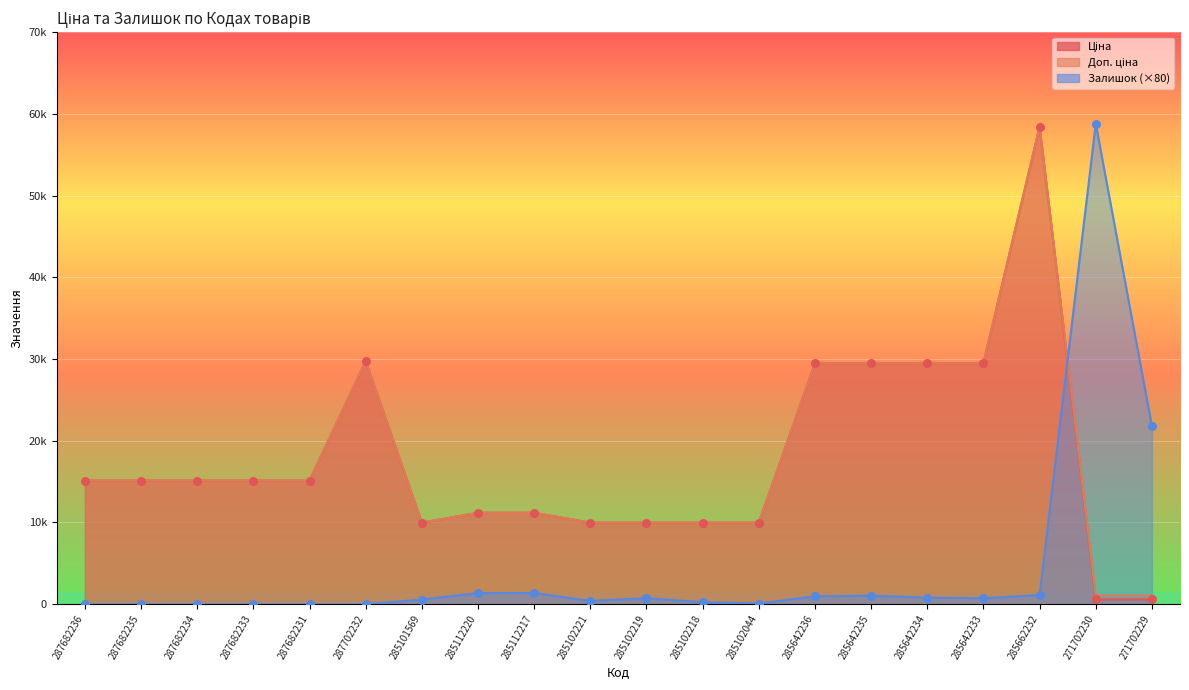

What are all the series names shown in the legend?

Ціна, Доп. ціна, Залишок